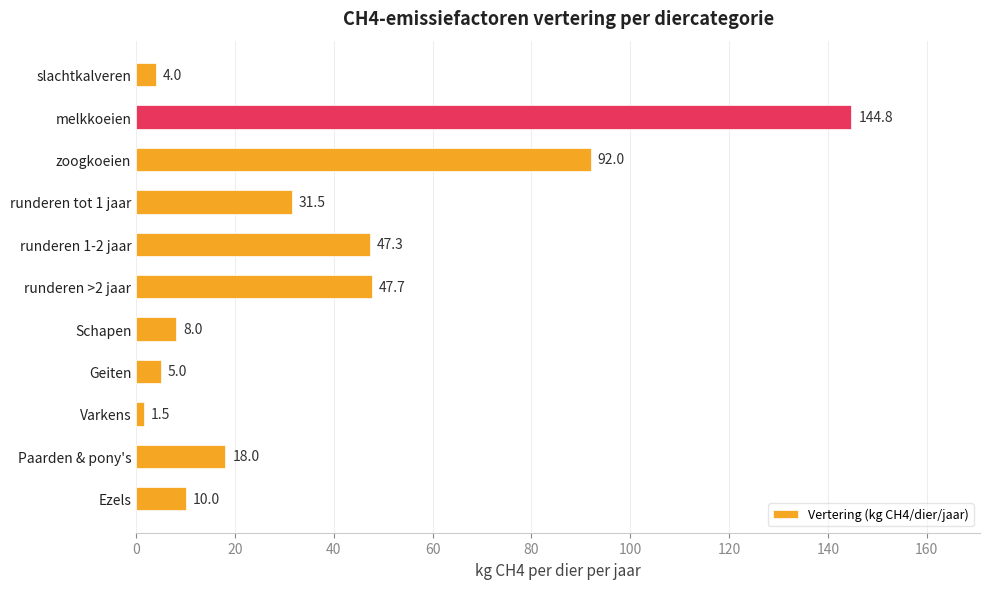

What is the minimum value shown in the chart?

1.5